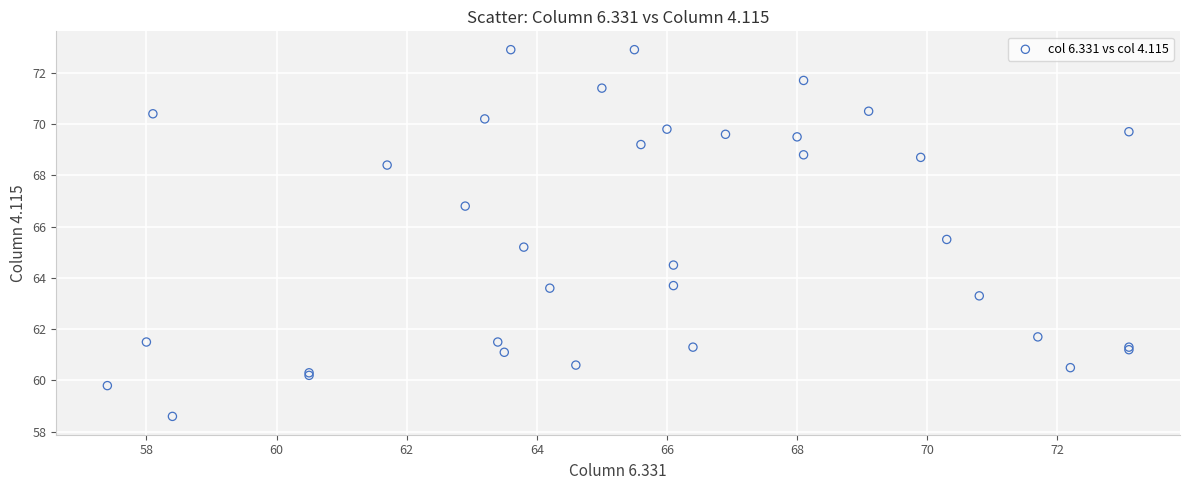

What Y value in the scatter plot is closest to 65?

65.2